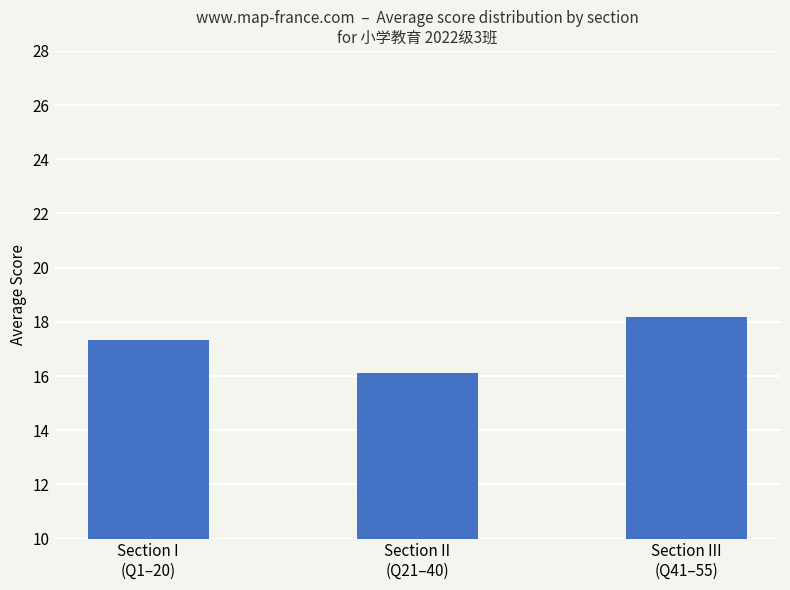

True or false: the data shows 27.4 at Section II
(Q21–40).

False